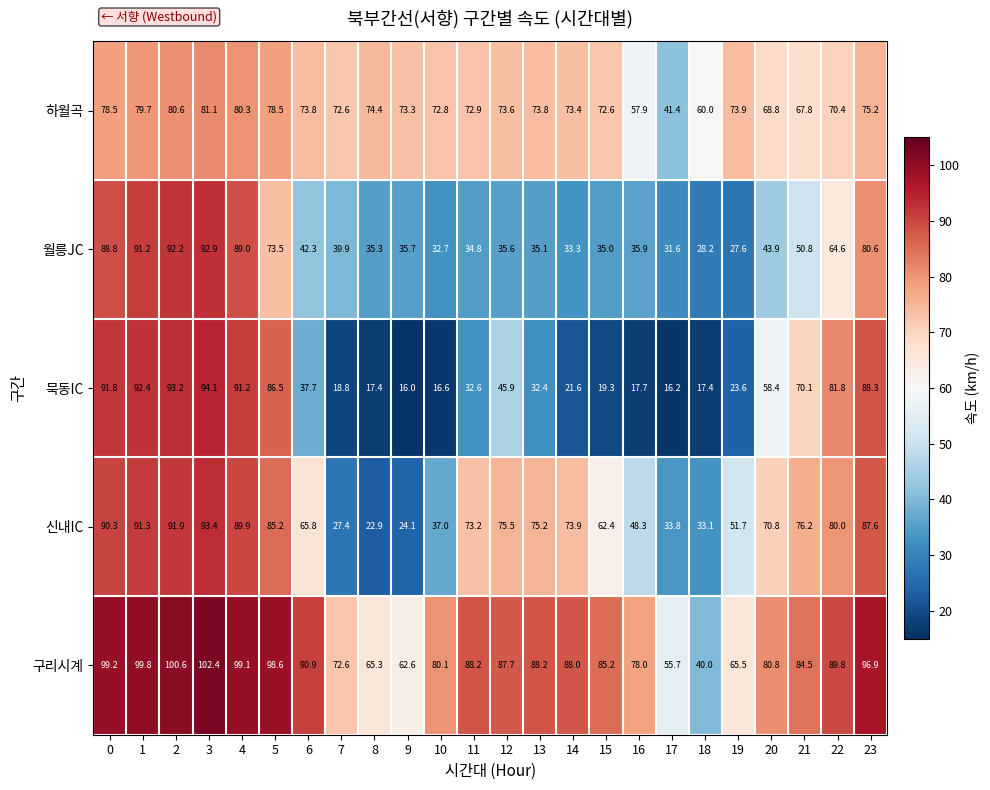

True or false: 구리시계 has a value of 65.3 at 8.

True